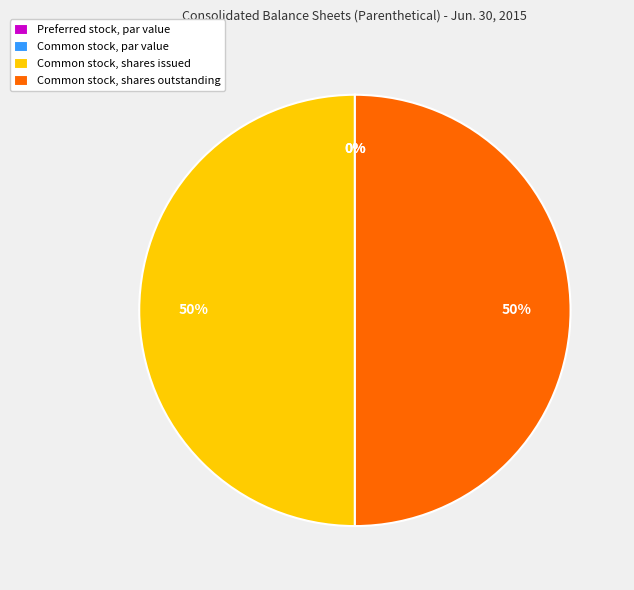

What is the change in value from Common stock, par value to Common stock, shares outstanding?

+33011.0